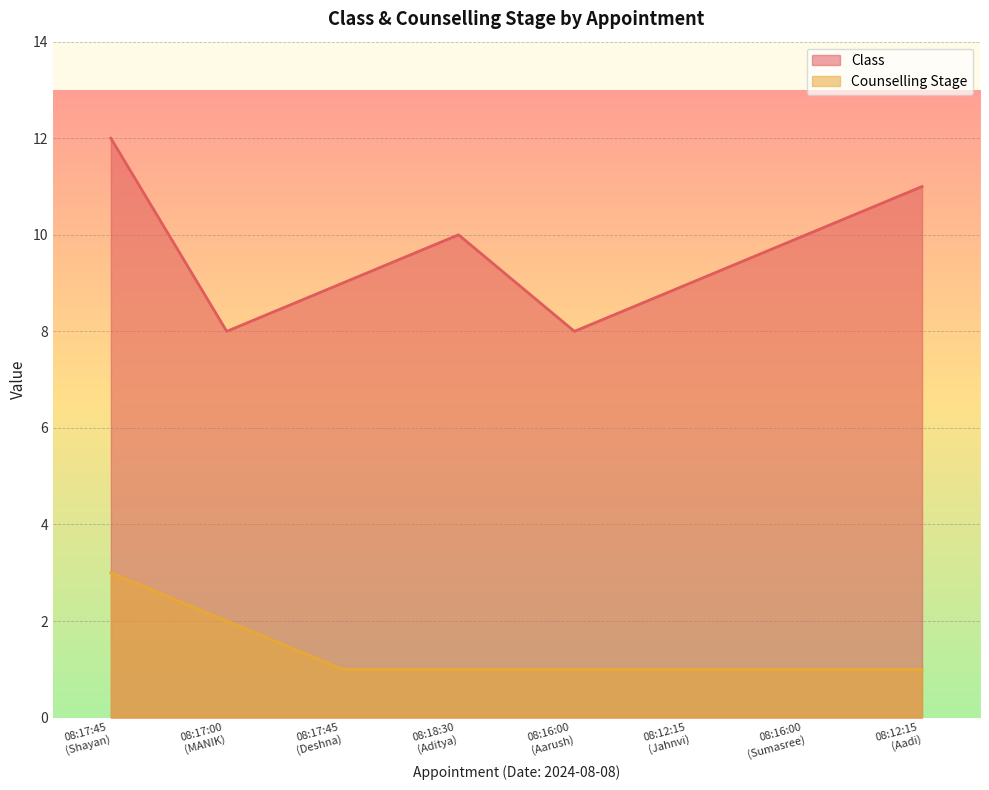

How many data points in Class are less than 10?

4